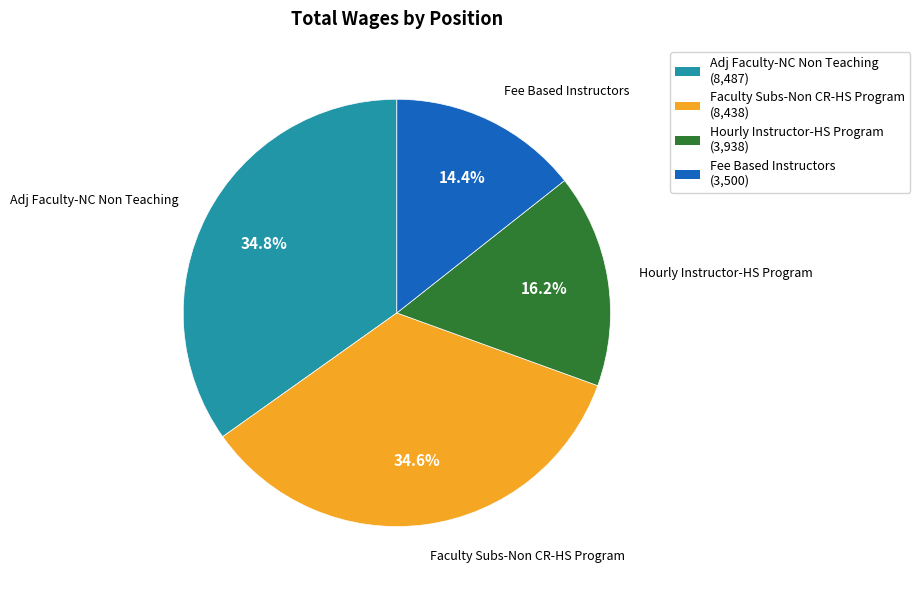

How much of the chart is everything except Hourly Instructor-HS Program?

83.8%